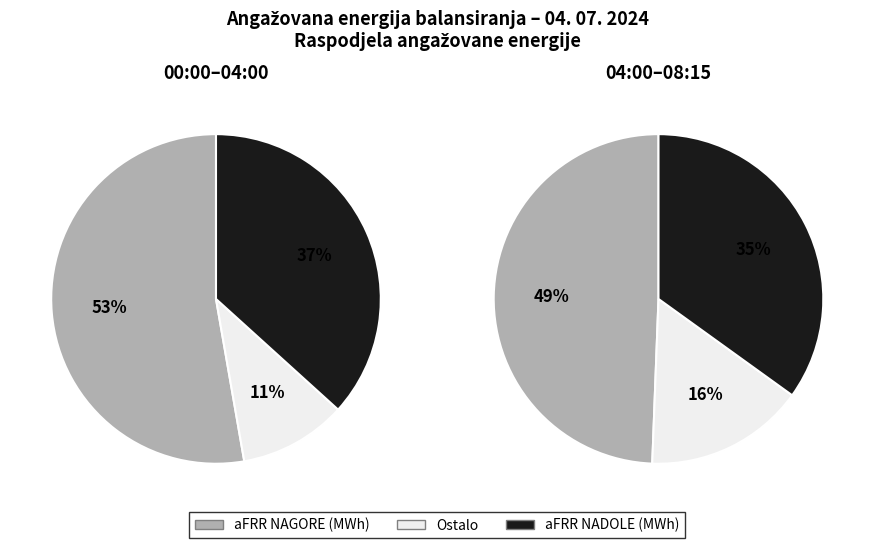

Do 25 and 14 together represent more than half of the pie?

No